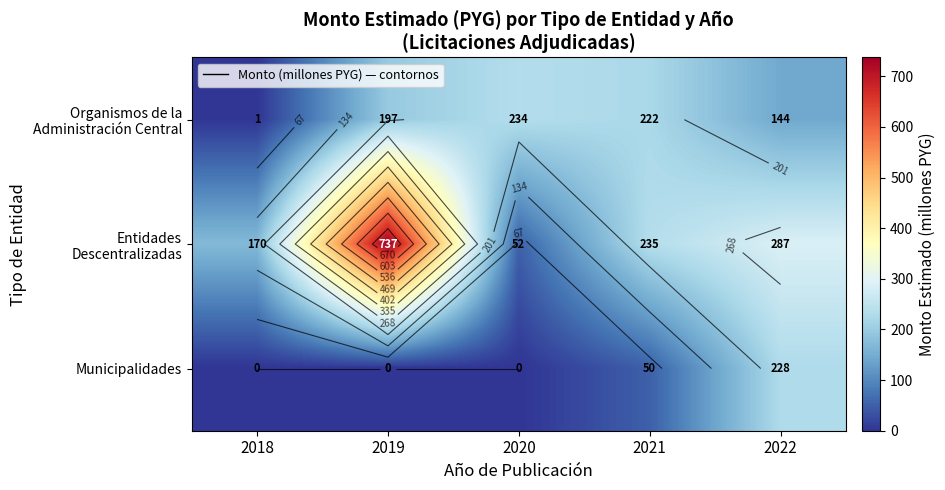

What is the sum of all Entidades Descentralizadas values?

1481.6